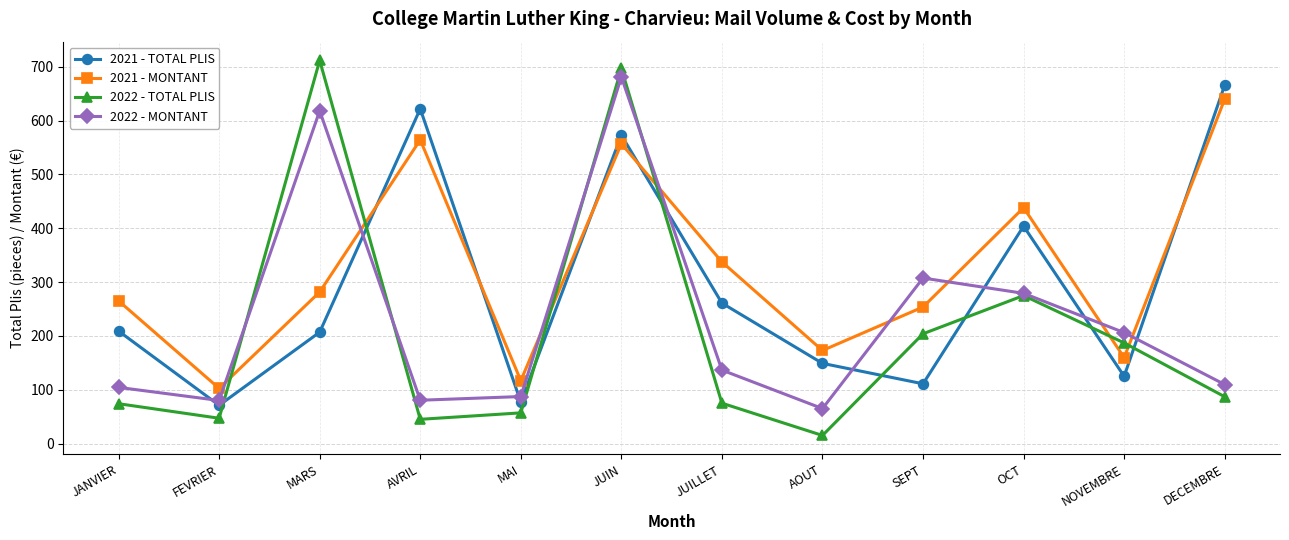

Is the value of 2022 - MONTANT at FEVRIER greater than the value of 2021 - MONTANT at OCT?

No